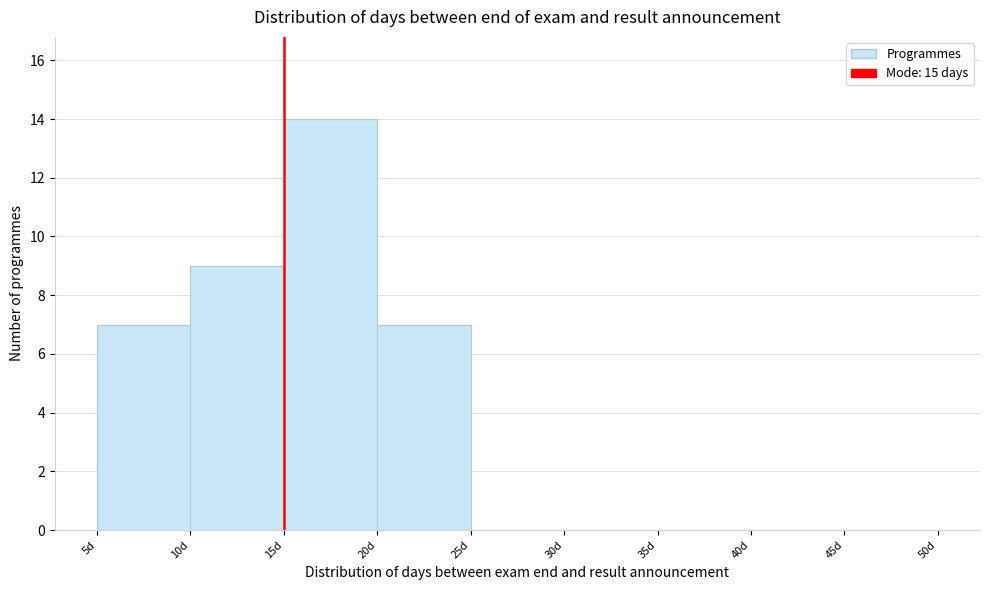

Reading left to right, list every bar in this chart as the range it spans on the x-axis followed by its height. The values are not printed on the chart, so give them approximately, as read against the axis.

5 to 10: 7
10 to 15: 9
15 to 20: 14
20 to 25: 7
25 to 30: 0
30 to 35: 0
35 to 40: 0
40 to 45: 0
45 to 50: 0